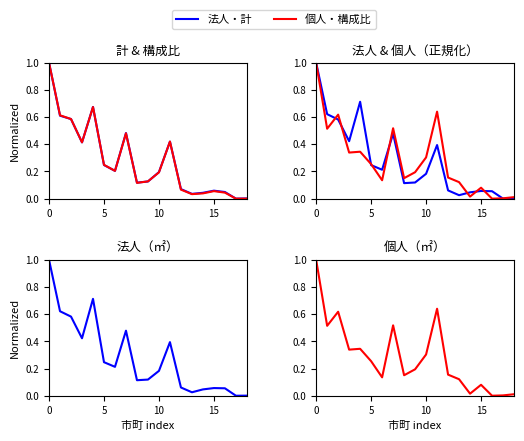

What is the approximate value of 個人（㎡） at 6?

0.1